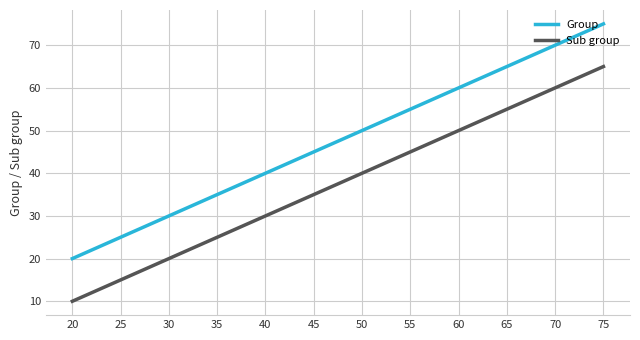

The value of Group at 45 is 45. True or false?

True